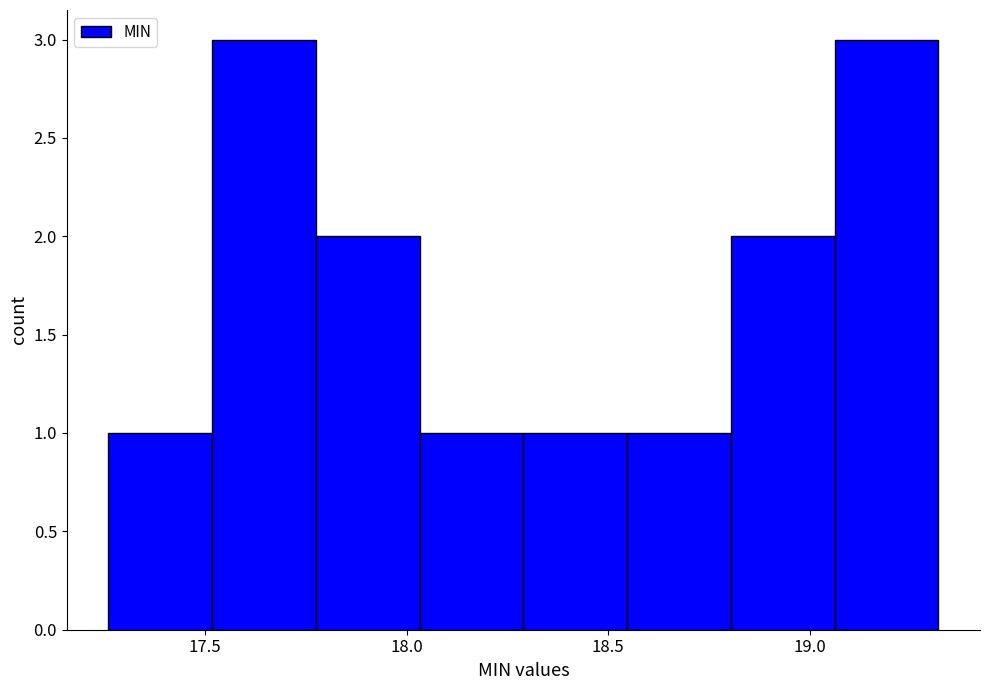

How tall is the bar that spans 18.05 to 18.30 on the x-axis? Neither the bar edges nor the heights are printed on the chart, so give them approximately, as read against the axes.

1